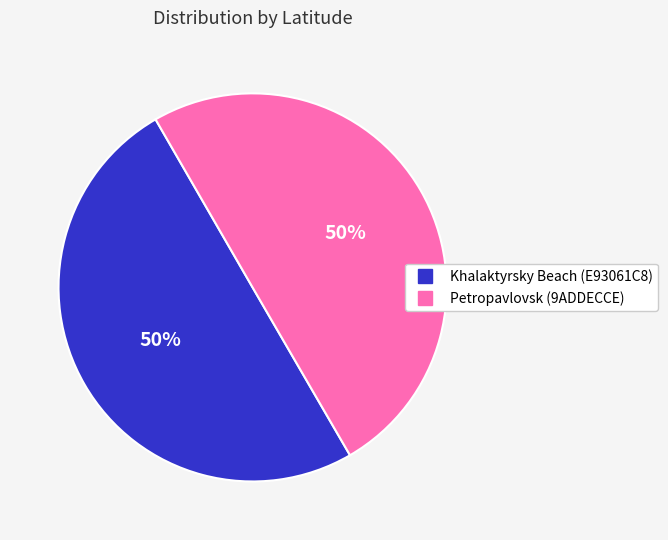

How many segments does this pie chart have?

2